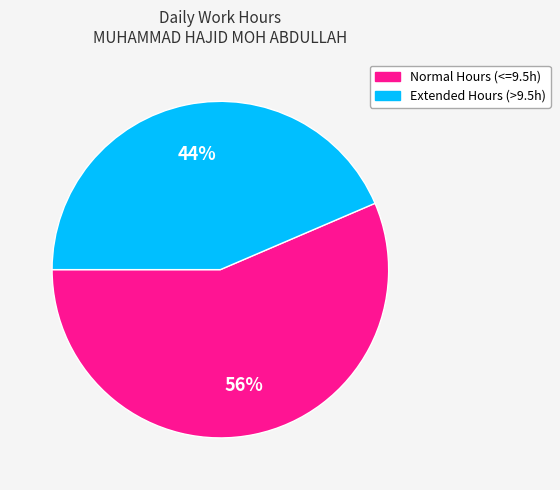

To the nearest percent, what is the average slice percentage?

50%